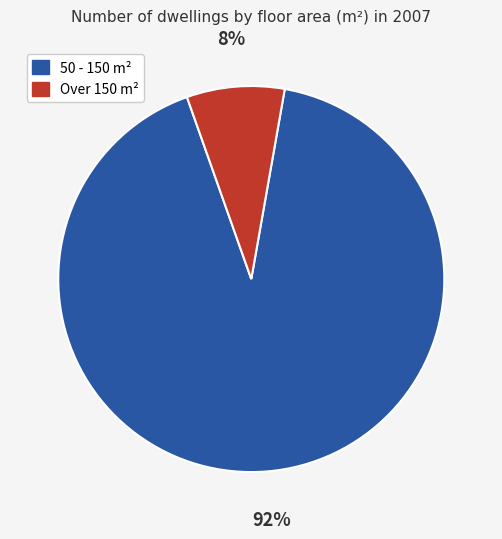

Is there any slice that represents more than half of the pie?

Yes